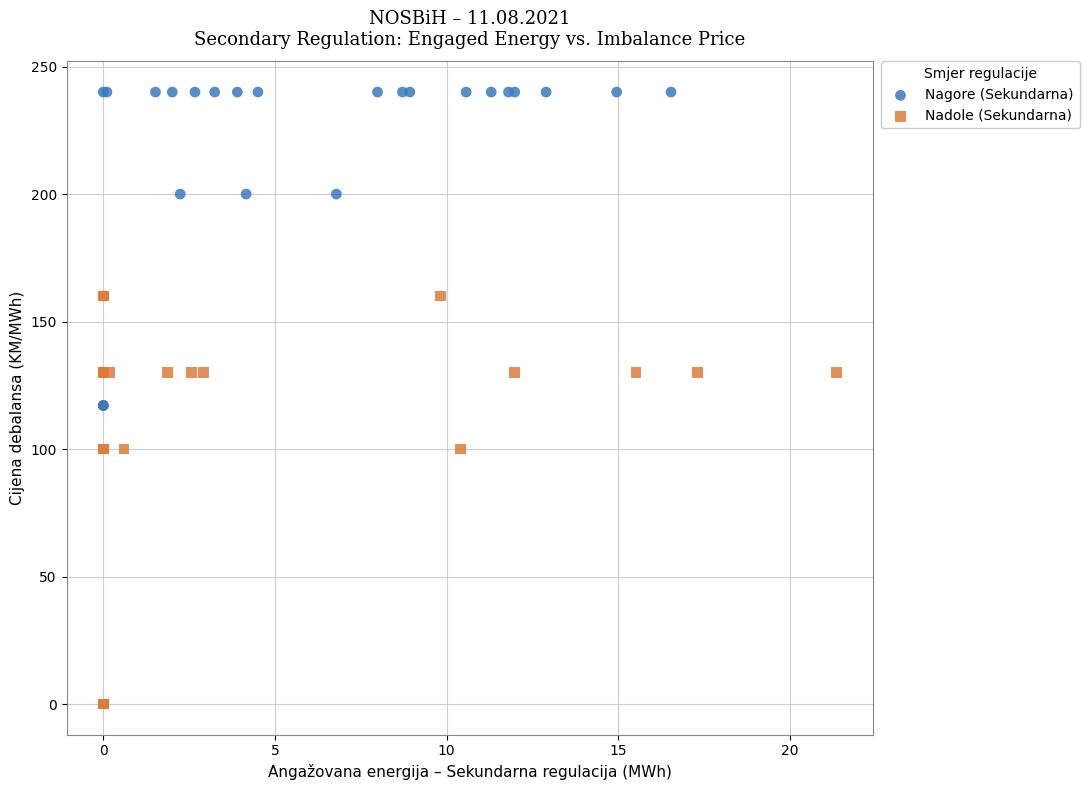

Which series contains the lowest Y value?

Nadole (Sekundarna)